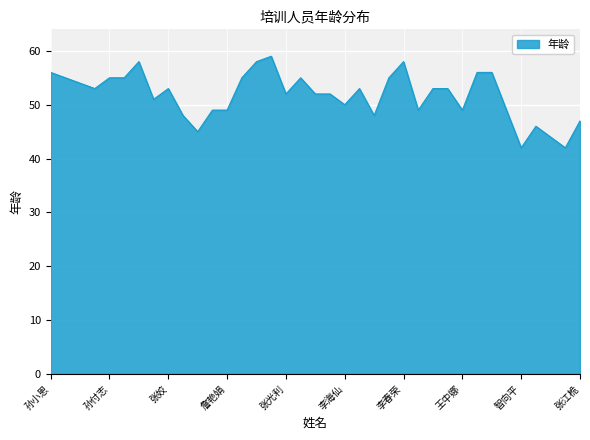

What is the smallest value displayed?

42